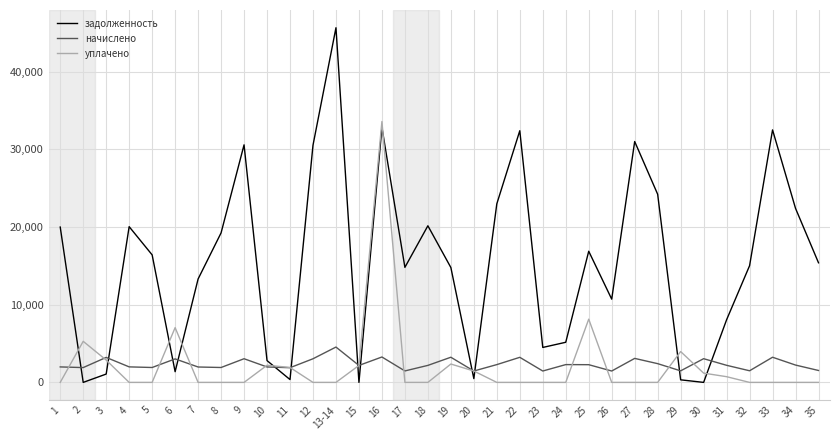

What position from the right is 35?

1